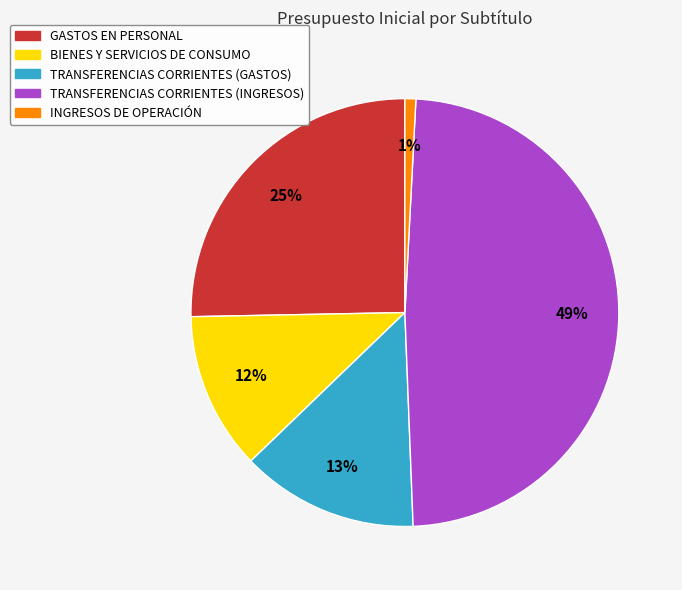

To the nearest percent, what is the average slice percentage?

20%